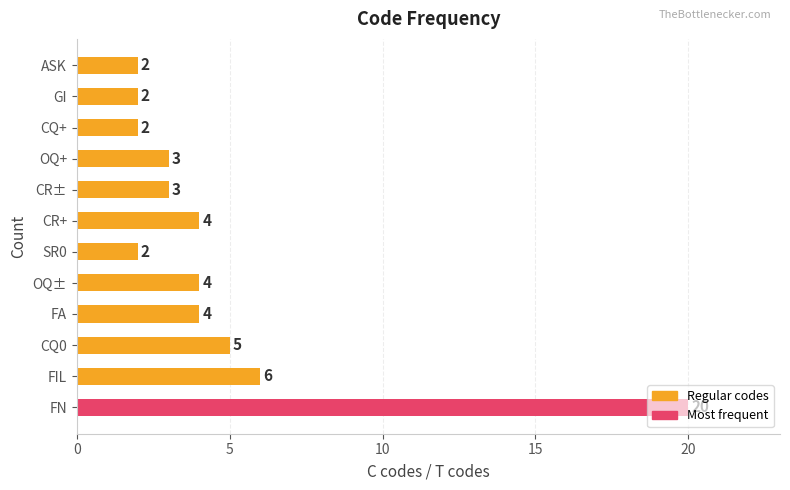

How many values are below 4?

6